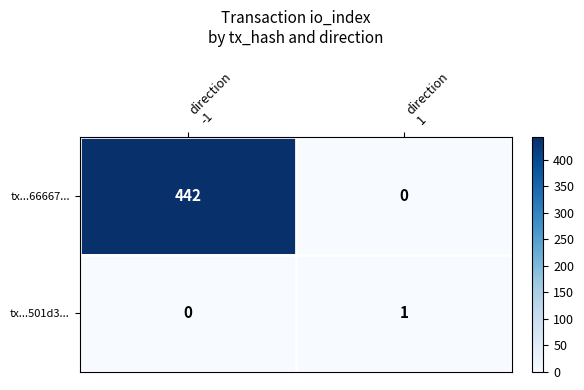

What is the difference between the highest and lowest values at direction
1?

1